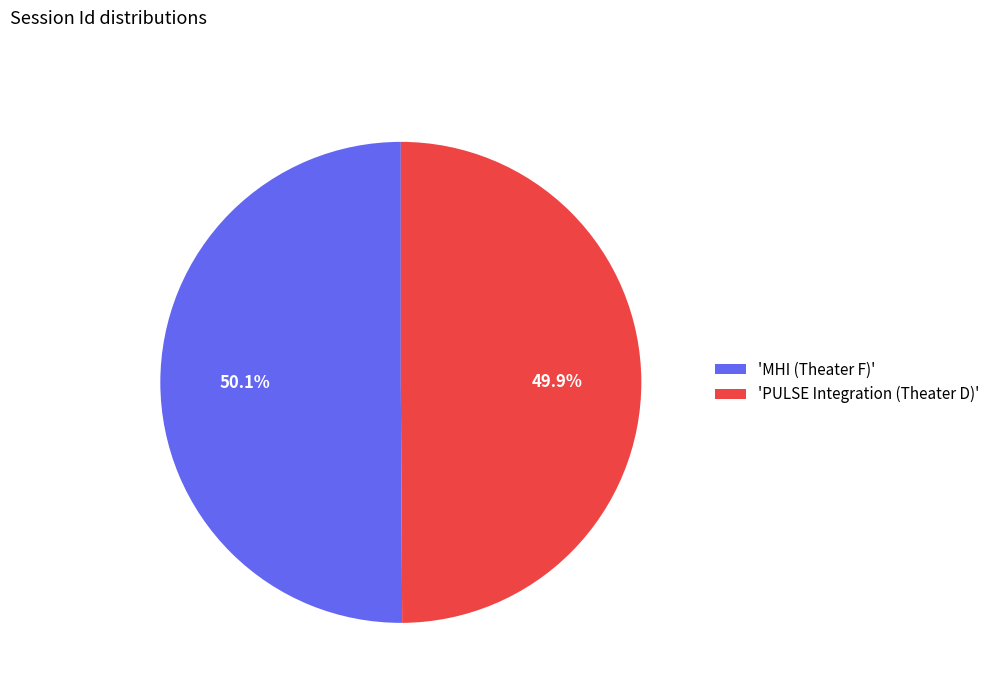

What is the ratio of the value at 'MHI (Theater F)' to the value at 'PULSE Integration (Theater D)'?

1.0